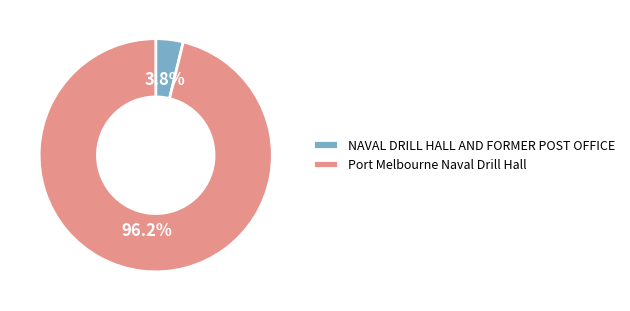

Between Port Melbourne Naval Drill Hall and NAVAL DRILL HALL AND FORMER POST OFFICE, which is larger?

Port Melbourne Naval Drill Hall